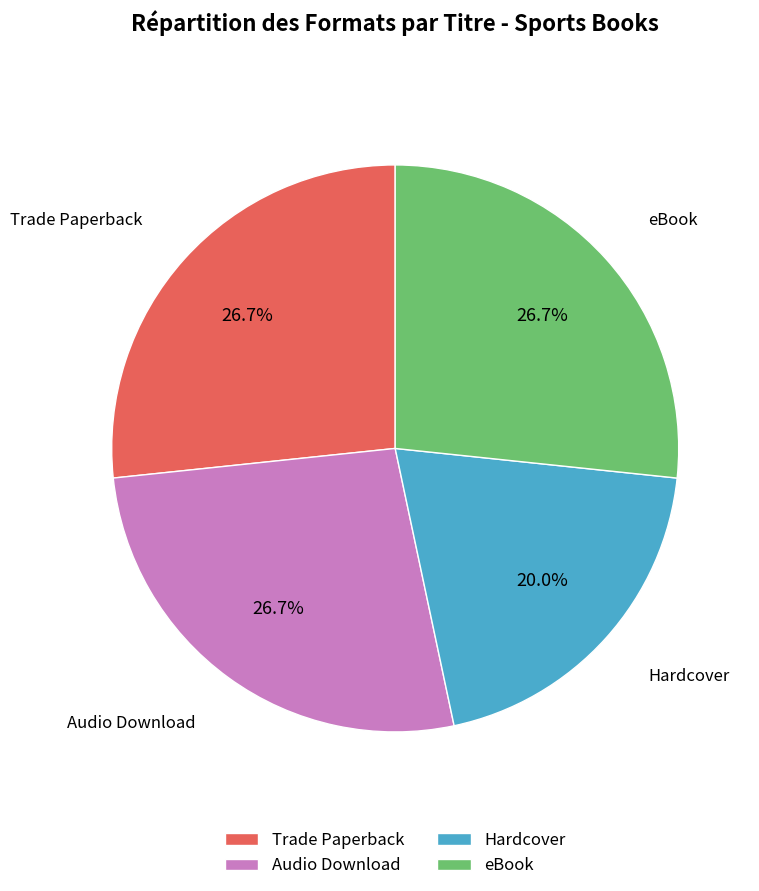

Is there a majority slice in this chart?

No